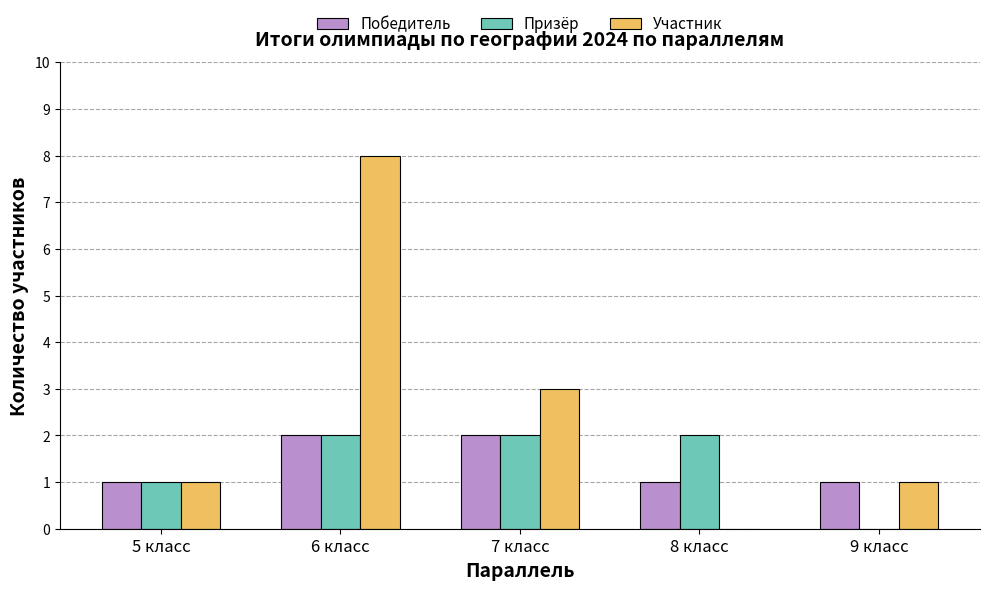

Count the Призёр values in the range 1 to 2.

4